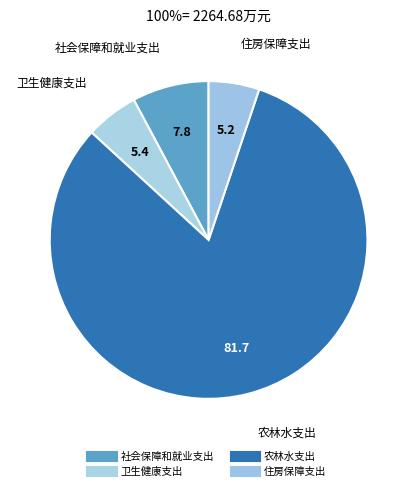

Which category has the smallest portion of the pie?

住房保障支出